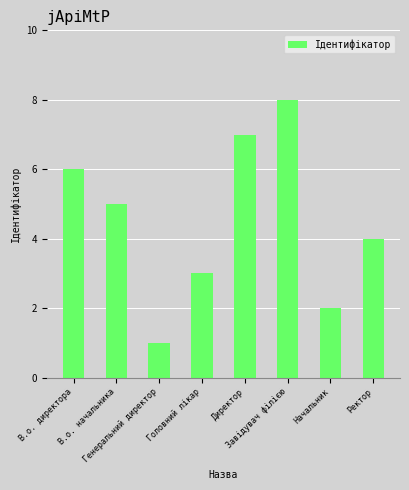

Which category has the highest value across all series?

Завідувач філією